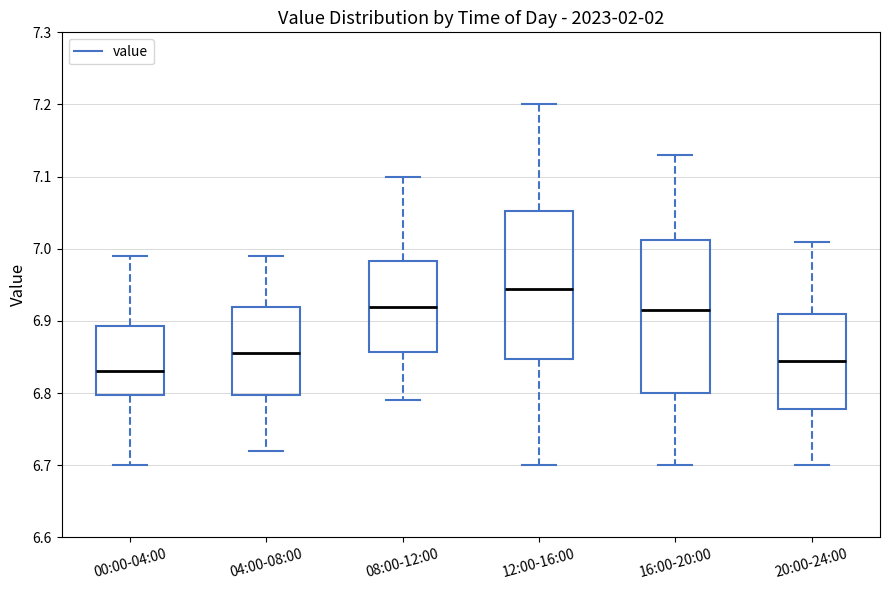

Reading left to right, transcribe this box plot: for each box, give where its median line is, the range the box spans, and where its two whiskers end, as read against the y-axis. The values are not printed on the chart, so give them approximately, as read against the axis.

00:00-04:00: median 6.83, box 6.80 to 6.89, whiskers 6.70 to 6.99
04:00-08:00: median 6.86, box 6.80 to 6.92, whiskers 6.72 to 6.99
08:00-12:00: median 6.92, box 6.86 to 6.98, whiskers 6.79 to 7.10
12:00-16:00: median 6.95, box 6.85 to 7.05, whiskers 6.70 to 7.20
16:00-20:00: median 6.92, box 6.80 to 7.01, whiskers 6.70 to 7.13
20:00-24:00: median 6.85, box 6.78 to 6.91, whiskers 6.70 to 7.01